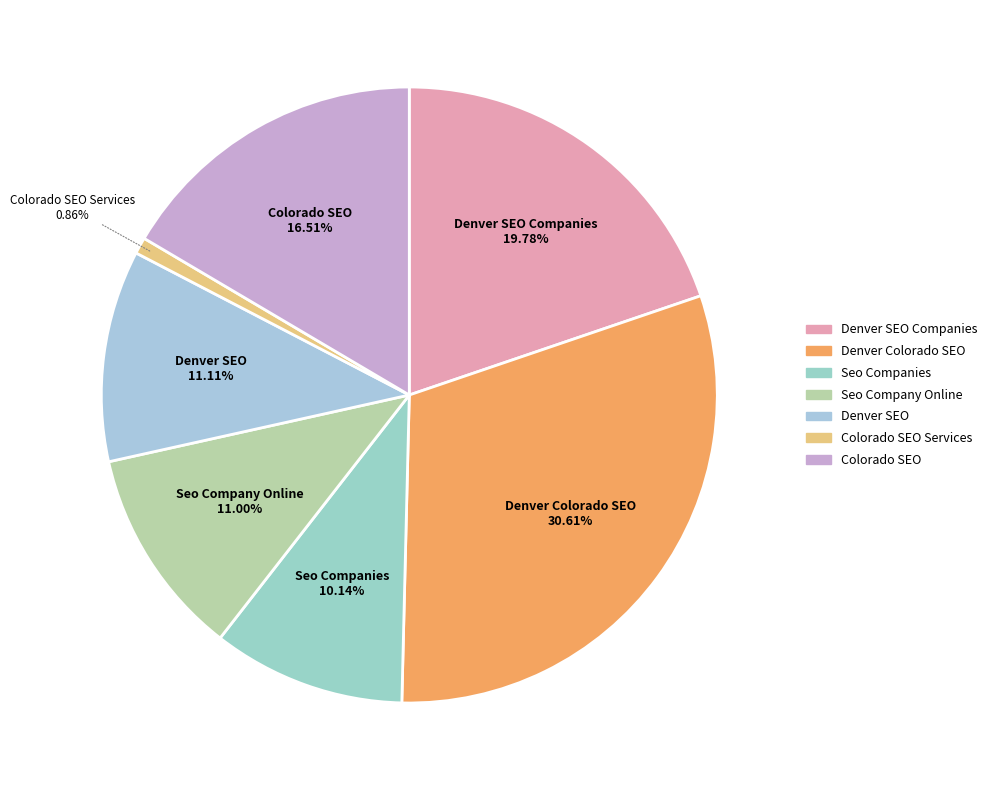

Which category has the smallest portion of the pie?

Colorado SEO Services